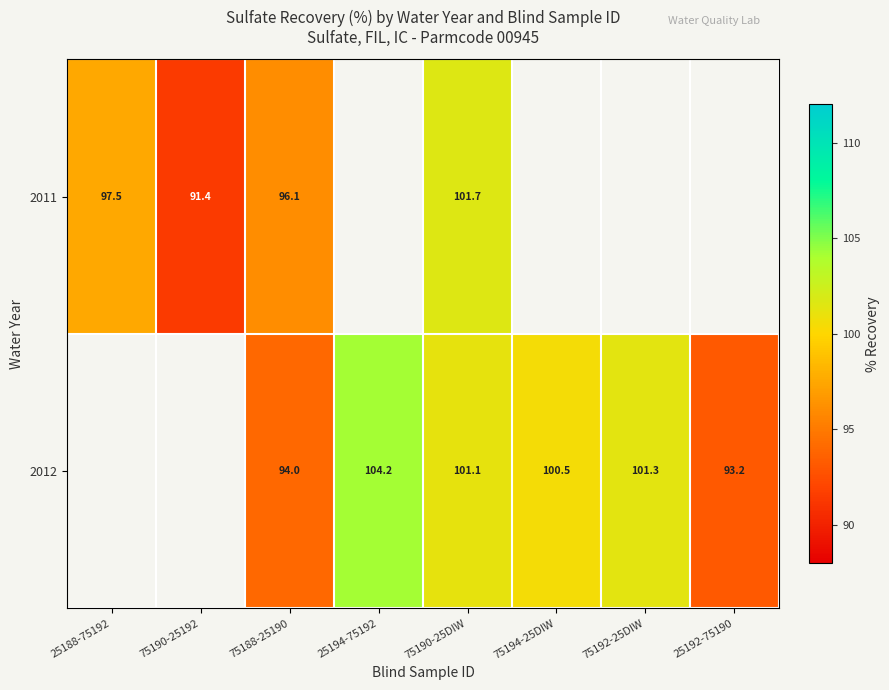

What is the difference between the 2012 values at 75188-25190 and 25194-75192?

10.2